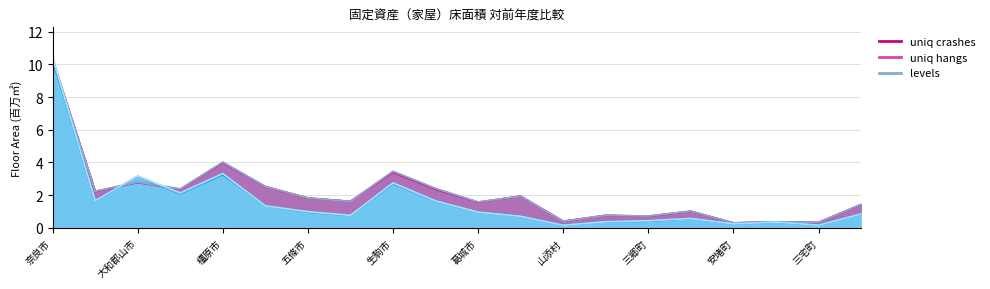

Reading left to right, list all the values displayed in this chart.

木造_H24床面積: 10.2	2.2	2.8	2.4	4.0	2.5	1.8	1.6	3.4	2.4	1.6	1.9	0.4	0.8	0.7	1.0	0.3	0.4	0.3	1.4
木造_H25床面積: 10.3	2.2	2.8	2.4	4.0	2.5	1.8	1.6	3.4	2.4	1.6	1.9	0.4	0.8	0.7	1.0	0.3	0.4	0.3	1.4
木造_H26床面積: 10.3	2.2	2.8	2.4	4.0	2.5	1.8	1.6	3.5	2.4	1.6	1.9	0.4	0.8	0.7	1.0	0.3	0.4	0.3	1.4
非木造_H24床面積: 10.3	1.6	3.1	2.1	3.3	1.4	1.0	0.8	2.7	1.6	1.0	0.7	0.2	0.4	0.4	0.6	0.2	0.3	0.2	0.8
非木造_H25床面積: 10.3	1.6	3.1	2.1	3.3	1.3	1.0	0.8	2.7	1.6	1.0	0.7	0.2	0.4	0.4	0.6	0.2	0.3	0.2	0.9
非木造_H26床面積: 10.4	1.7	3.2	2.1	3.3	1.3	1.0	0.8	2.7	1.6	1.0	0.7	0.2	0.4	0.4	0.6	0.2	0.4	0.2	0.8